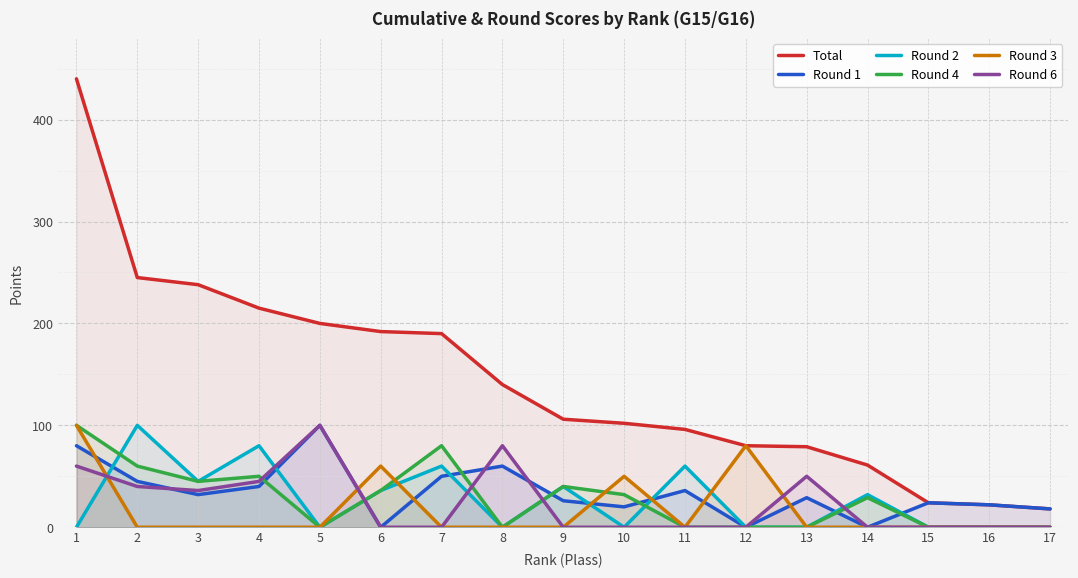

Reading left to right, list all the values displayed in this chart.

Total: 1=440	2=245	3=238	4=215	5=200	6=192	7=190	8=140	9=106	10=102	11=96	12=80	13=79	14=61	15=24	16=22	17=18
Round 1: 1=80	2=45	3=32	4=40	5=100	6=0	7=50	8=60	9=26	10=20	11=36	12=0	13=29	14=0	15=24	16=22	17=18
Round 2: 1=0	2=100	3=45	4=80	5=0	6=36	7=60	8=0	9=40	10=0	11=60	12=0	13=0	14=32	15=0	16=0	17=0
Round 4: 1=100	2=60	3=45	4=50	5=0	6=36	7=80	8=0	9=40	10=32	11=0	12=0	13=0	14=29	15=0	16=0	17=0
Round 3: 1=100	2=0	3=0	4=0	5=0	6=60	7=0	8=0	9=0	10=50	11=0	12=80	13=0	14=0	15=0	16=0	17=0
Round 6: 1=60	2=40	3=36	4=45	5=100	6=0	7=0	8=80	9=0	10=0	11=0	12=0	13=50	14=0	15=0	16=0	17=0